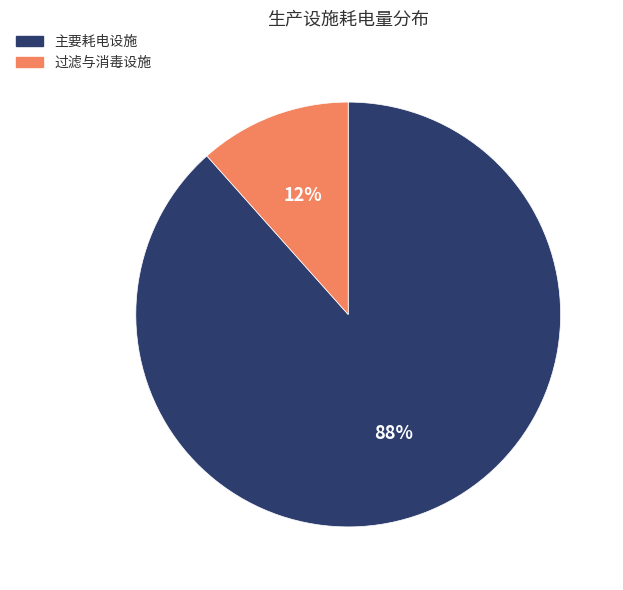

Which has a higher value, 主要耗电设施 or 过滤与消毒设施?

主要耗电设施